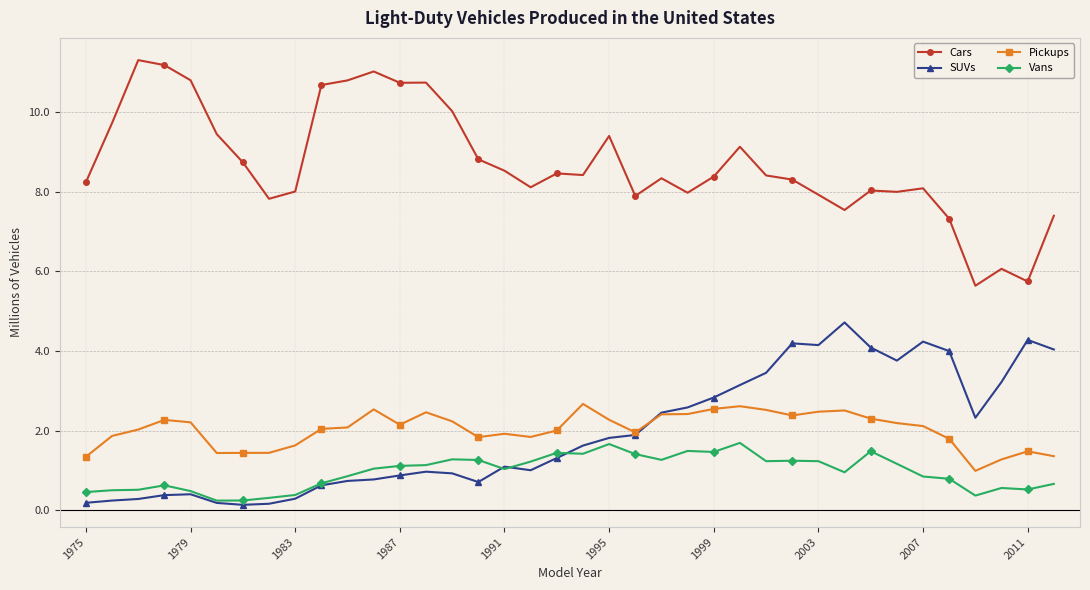

How many series are shown in this chart?

4